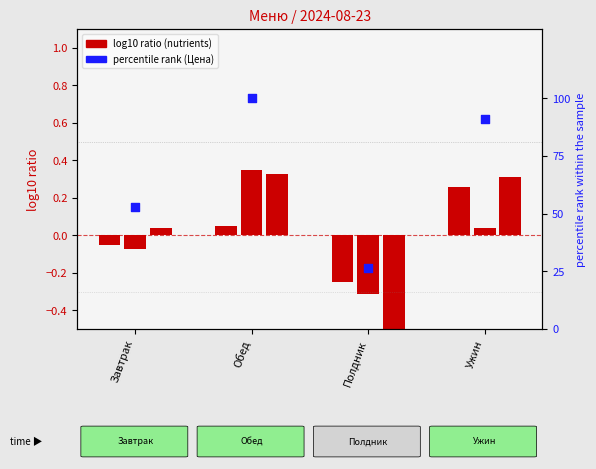

At which category is the sum across all series the highest?

Обед